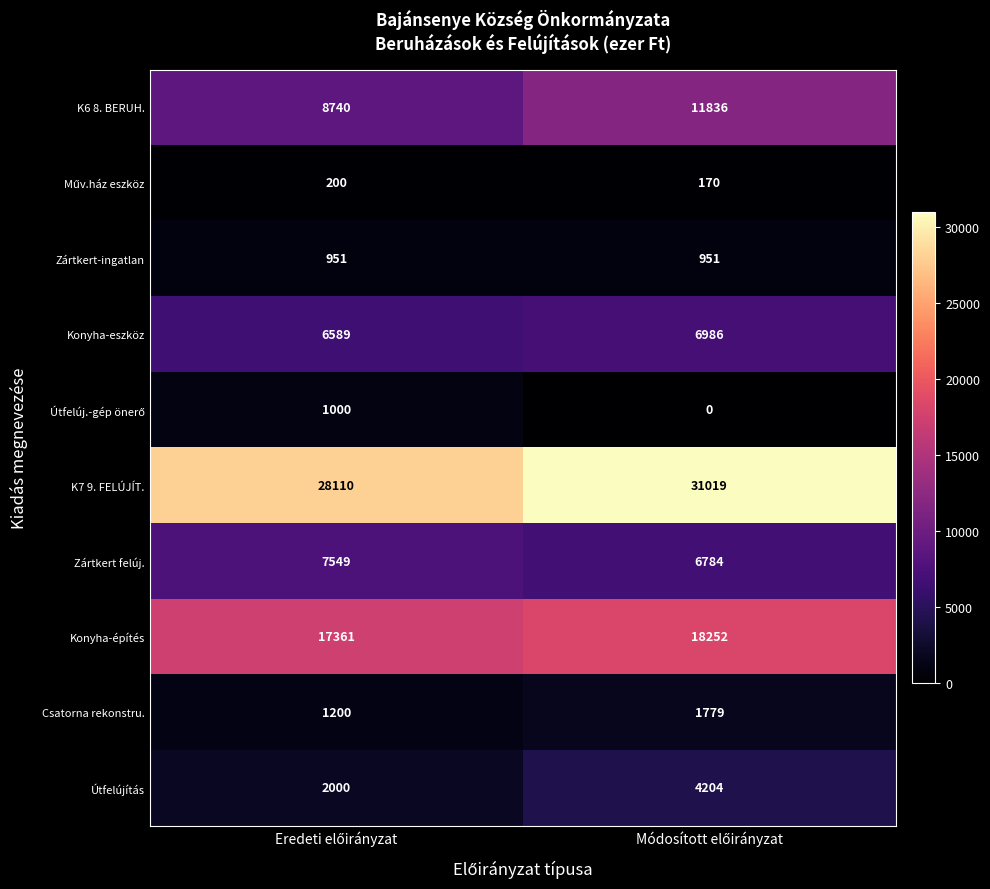

Which series has the largest range (max minus min)?

K6 8. BERUH.